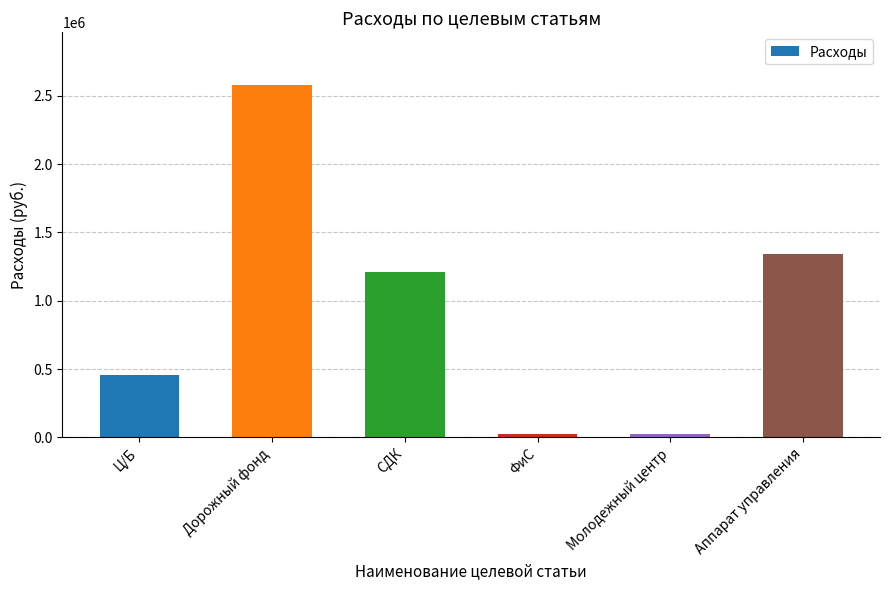

Is it true that the value at Дорожный фонд is 2579000.0?

True